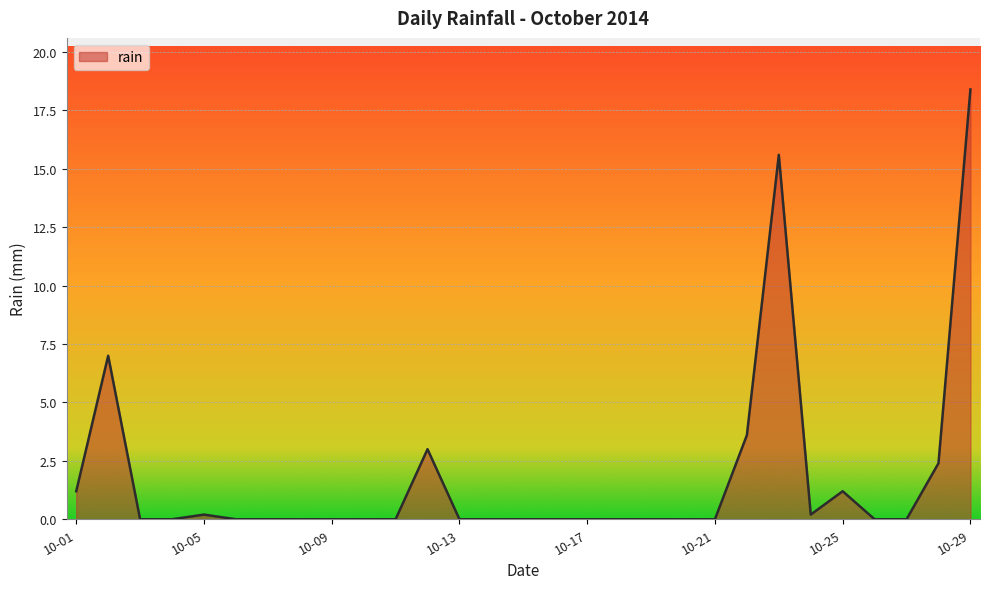

What is the greatest value displayed?

18.4